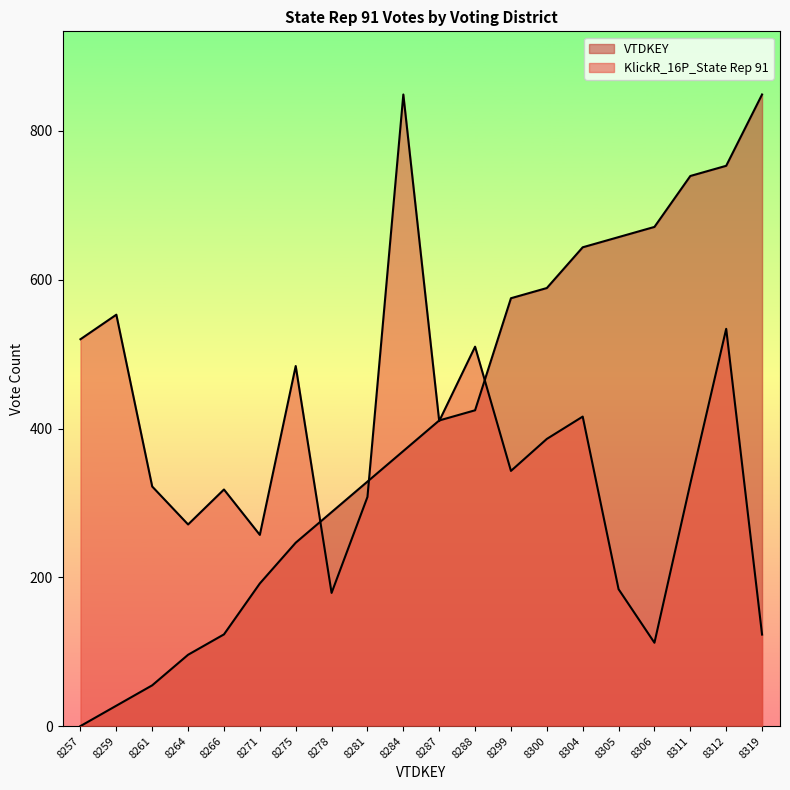

What is the maximum value for VTDKEY?

849.0